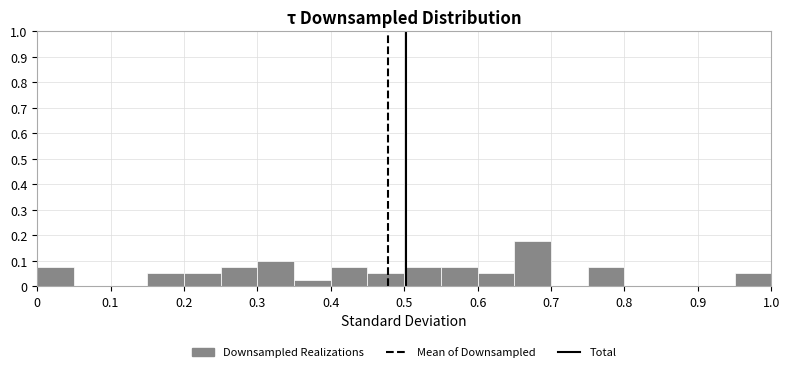

Reading left to right, transcribe this chart: for each bar, give the range it covers on the x-axis and its height. The values are not printed on the chart, so give them approximately, as read against the axis.

0.00 to 0.05: 0.08
0.05 to 0.10: 0
0.10 to 0.15: 0
0.15 to 0.20: 0.05
0.20 to 0.25: 0.05
0.25 to 0.30: 0.08
0.30 to 0.35: 0.10
0.35 to 0.40: 0.03
0.40 to 0.45: 0.08
0.45 to 0.50: 0.05
0.50 to 0.55: 0.08
0.55 to 0.60: 0.08
0.60 to 0.65: 0.05
0.65 to 0.70: 0.18
0.70 to 0.75: 0
0.75 to 0.80: 0.08
0.80 to 0.85: 0
0.85 to 0.90: 0
0.90 to 0.95: 0
0.95 to 1.00: 0.05